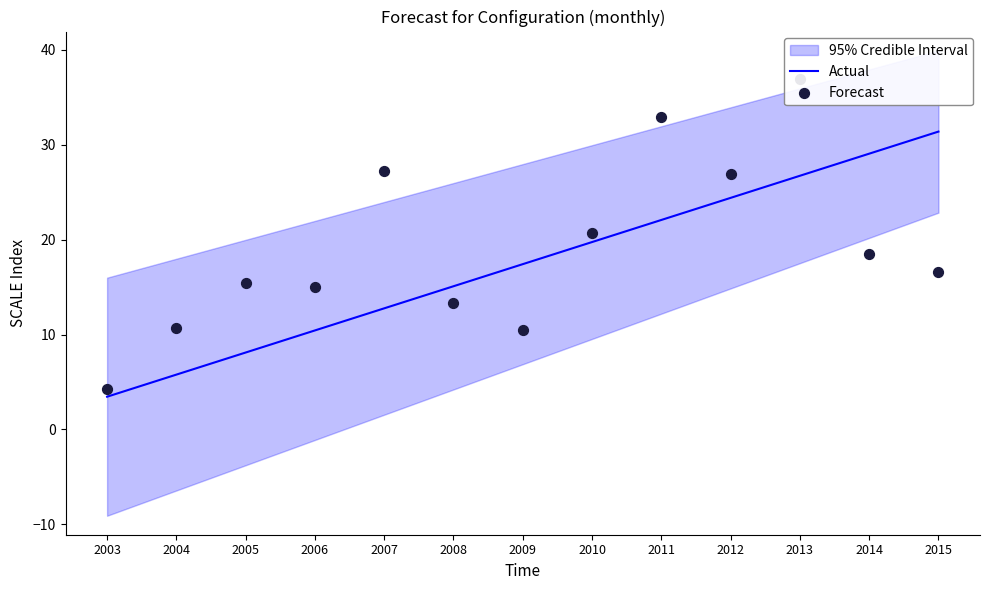

Which series reaches the minimum Y coordinate?

Actual